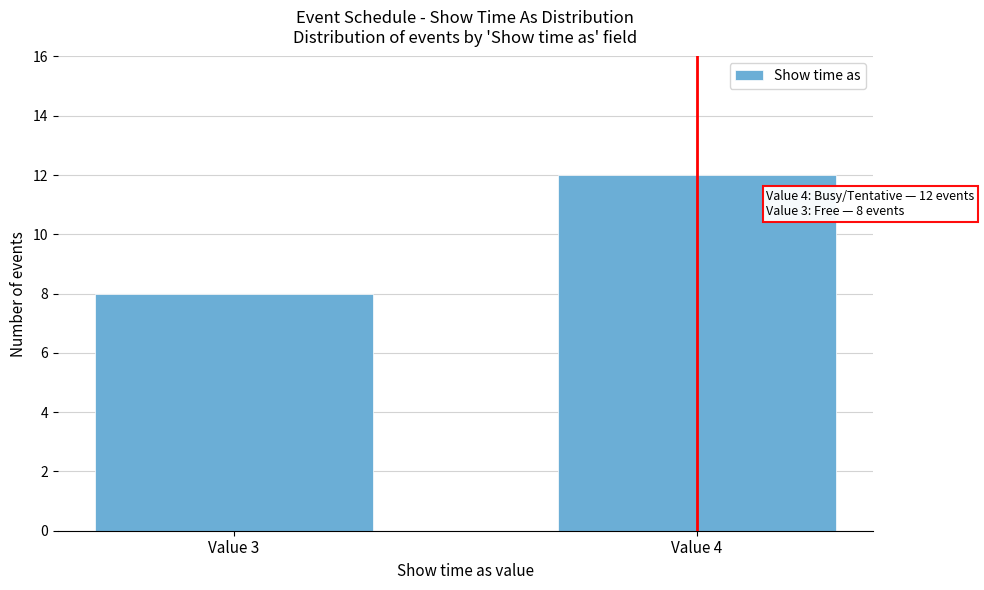

Reading left to right, transcribe all the data shown in this chart.

Value 3=8	Value 4=12